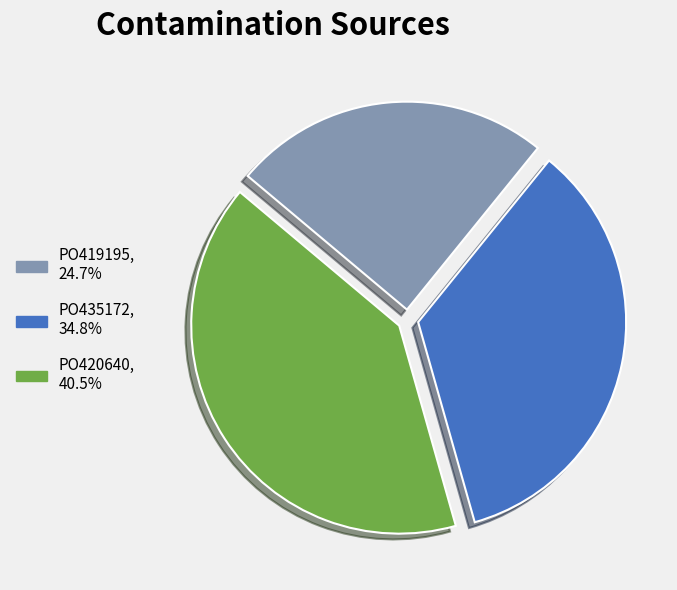

Is there a majority slice in this chart?

No